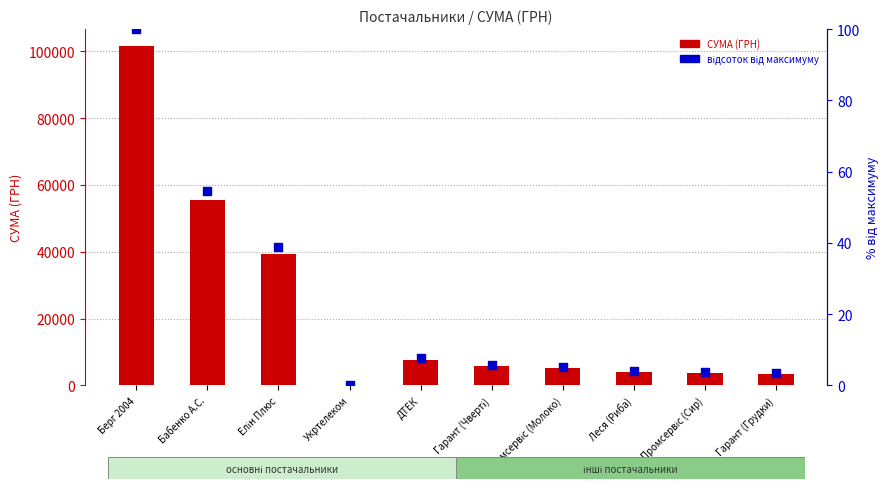

Which series reaches the maximum Y coordinate?

СУМА (ГРН)